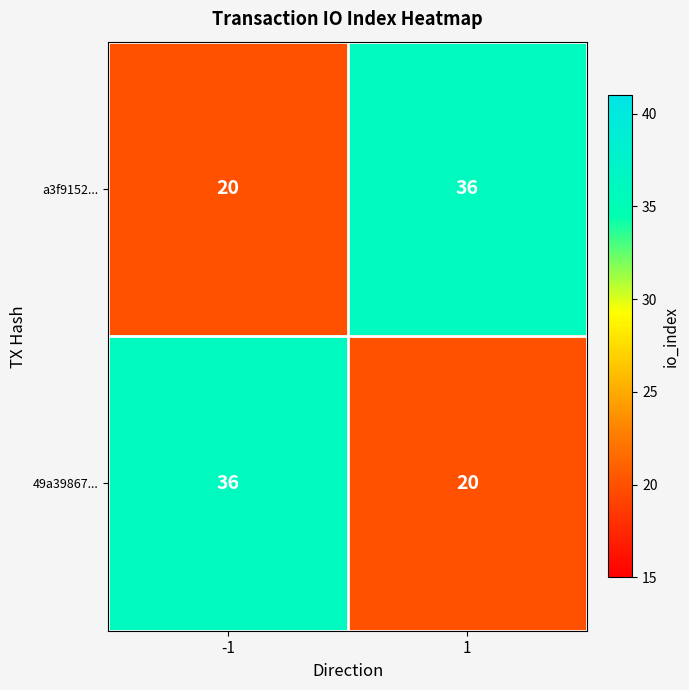

What value does the 49a39867... series have at 1?

20